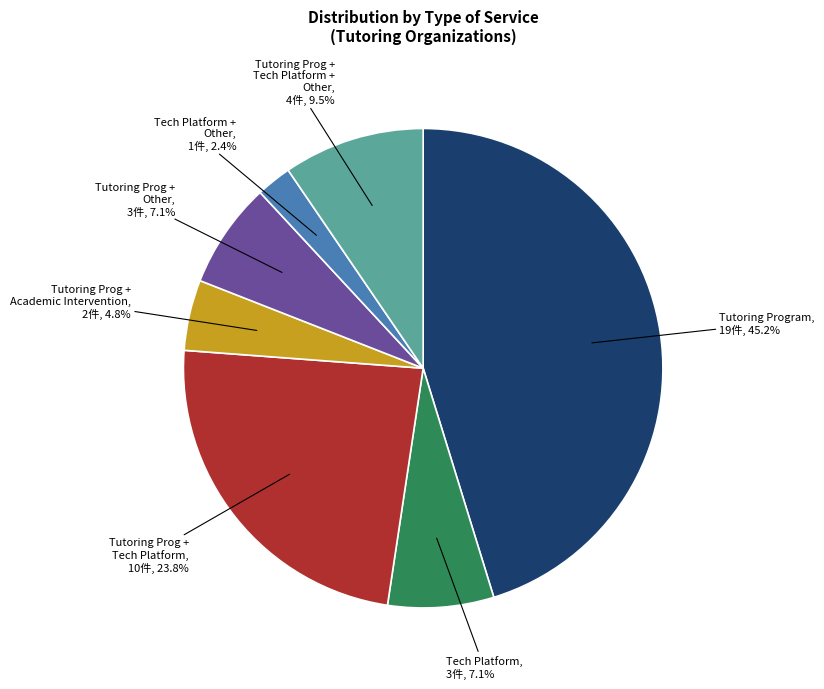

Is Tutoring Program the majority of the pie?

No